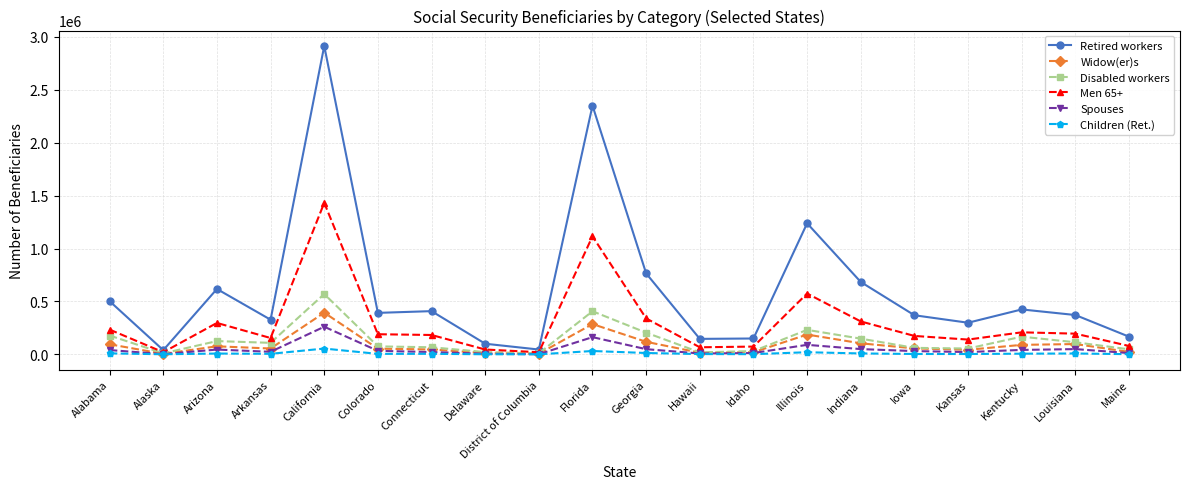

What position from the left is Colorado?

6